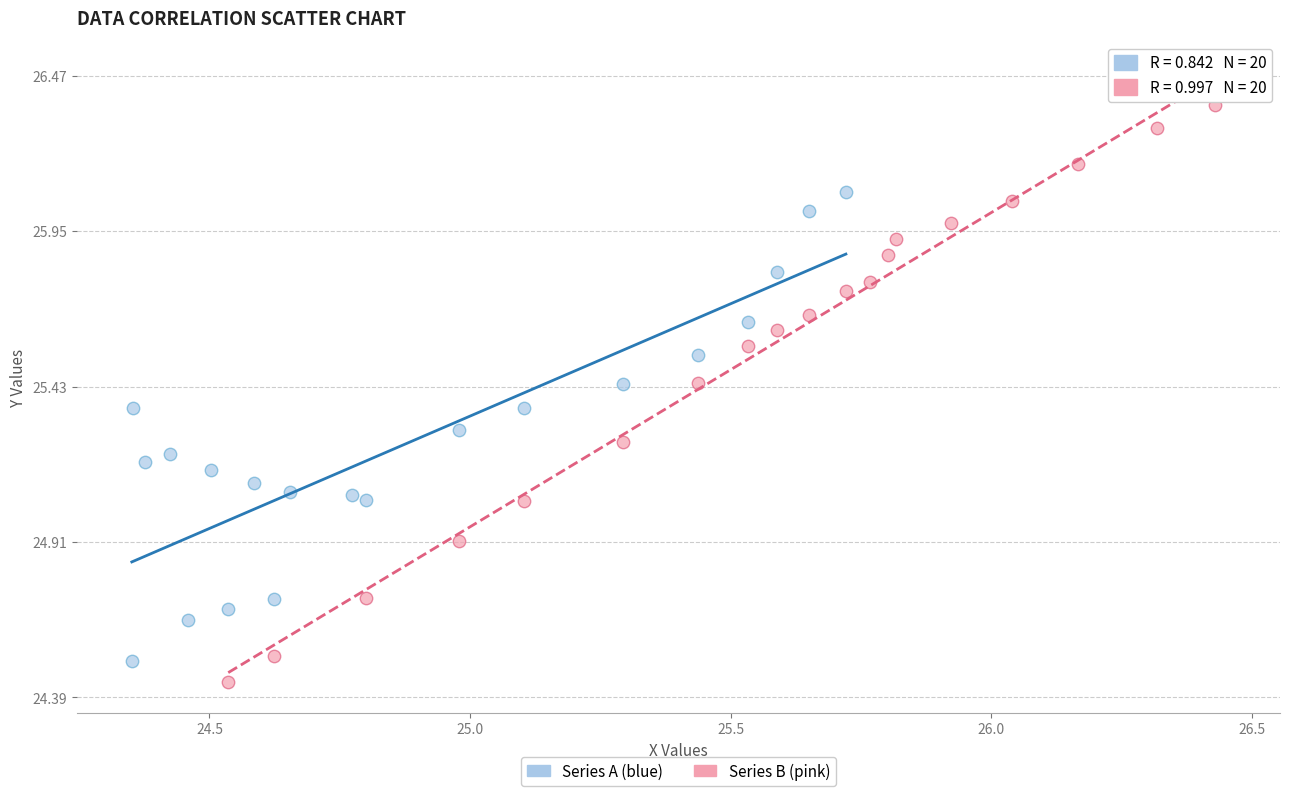

What are all the series names shown in the legend?

Series A (blue), Series B (pink)